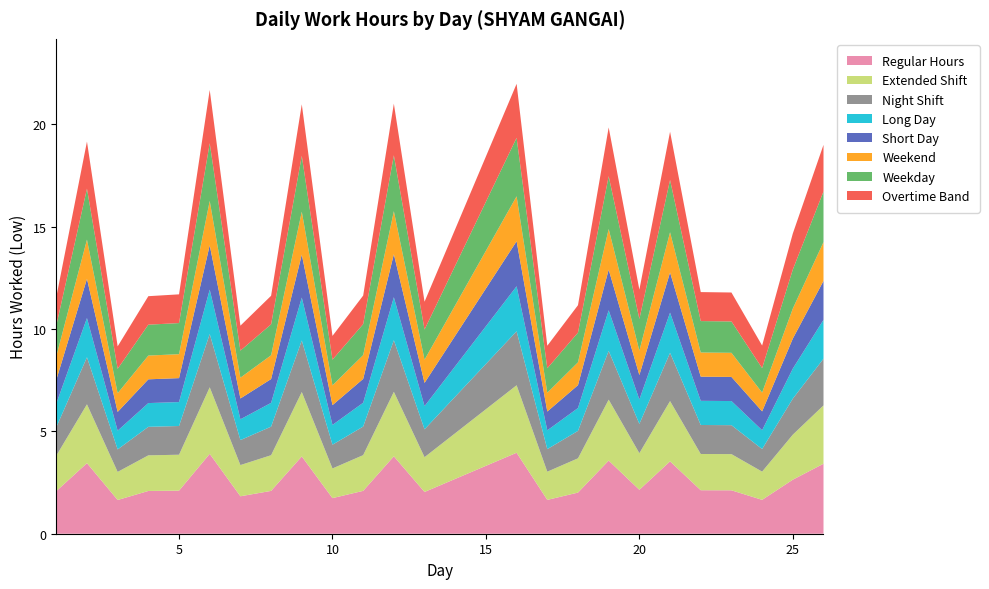

Reading left to right, list all the values displayed in this chart.

1=11.6	2=19.1	3=9.2	4=11.6	5=11.7	6=21.7	7=10.2	8=11.6	9=21.0	10=9.7	11=11.6	12=21.0	13=11.3	16=22.0	17=9.2	18=11.2	19=19.8	20=11.9	21=19.6	22=11.8	23=11.8	24=9.2	25=14.7	26=19.0